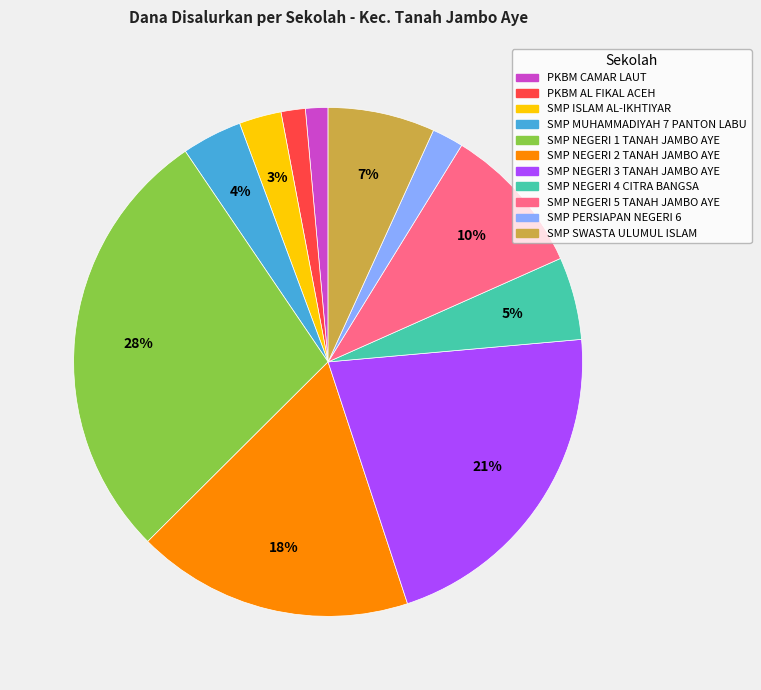

Is it true that SMP NEGERI 1 TANAH JAMBO AYE is 38% of the pie?

False